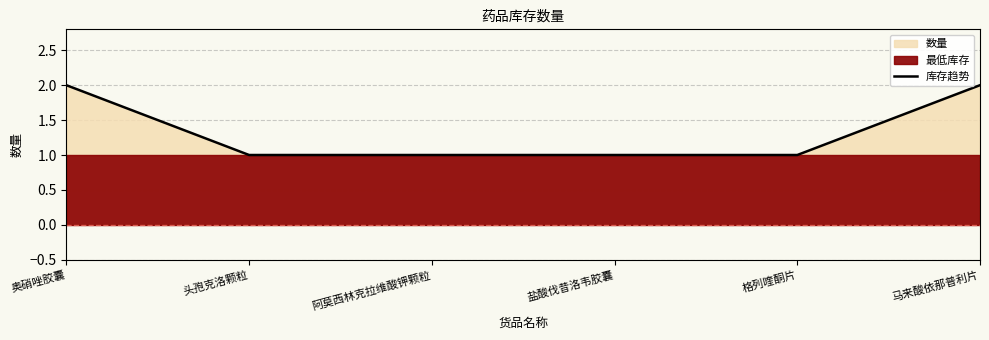

What is the sum of the values at 头孢克洛颗粒 and 格列喹酮片?

2